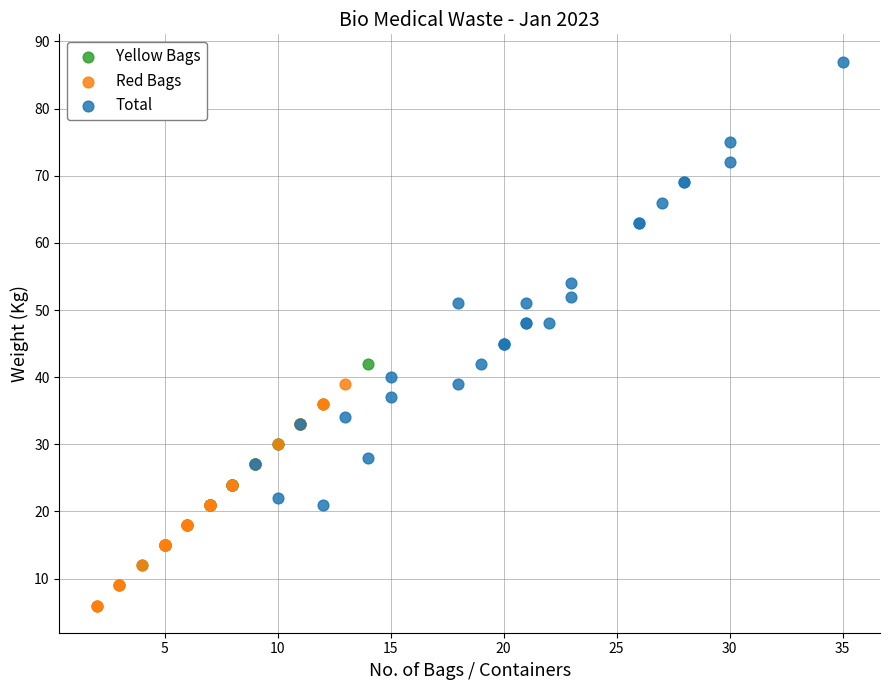

What are all the series names shown in the legend?

Yellow Bags, Red Bags, Total